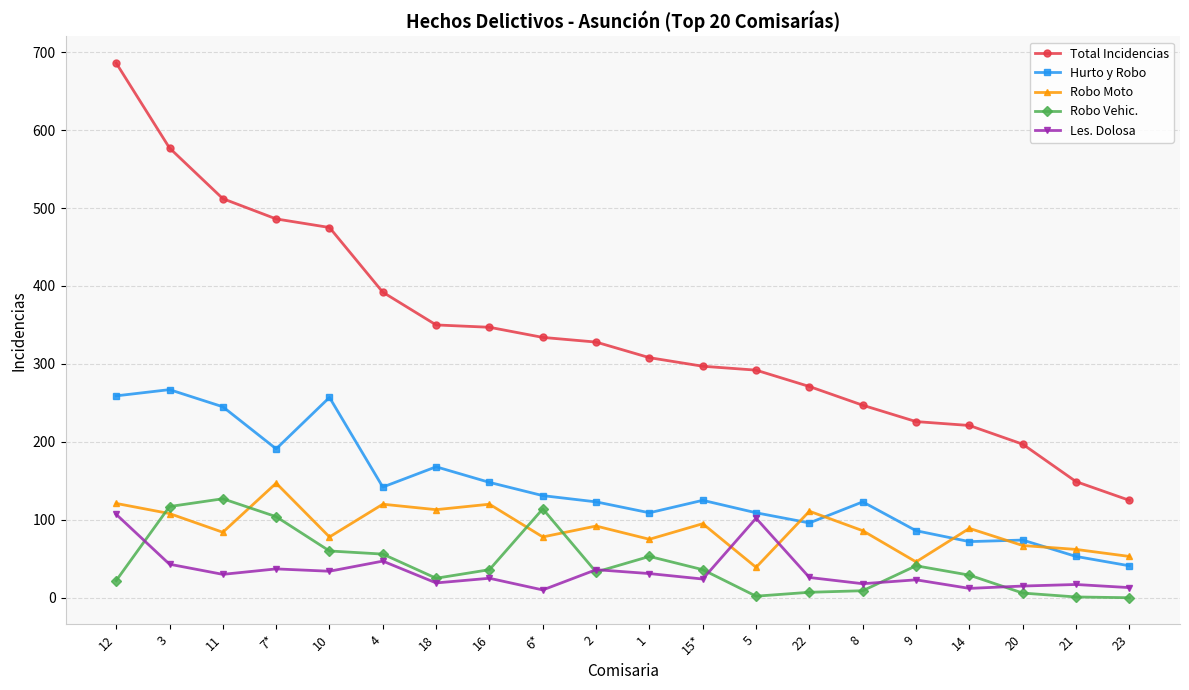

What is the maximum value for Les. Dolosa?

107